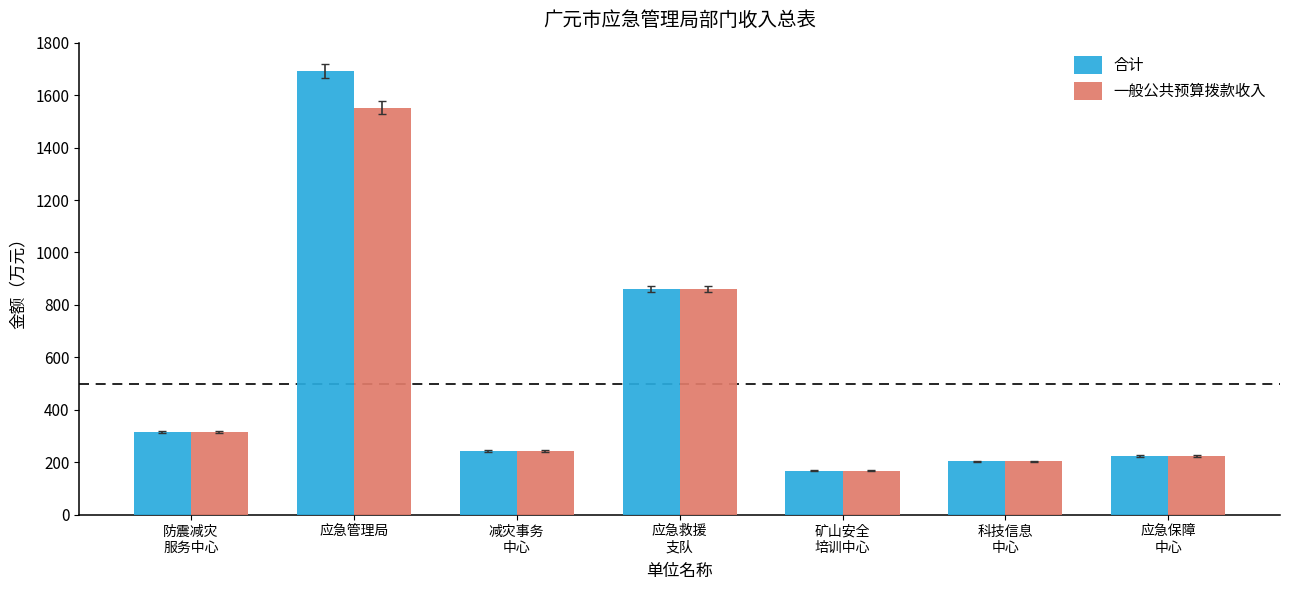

What position from the left is 科技信息
中心?

6